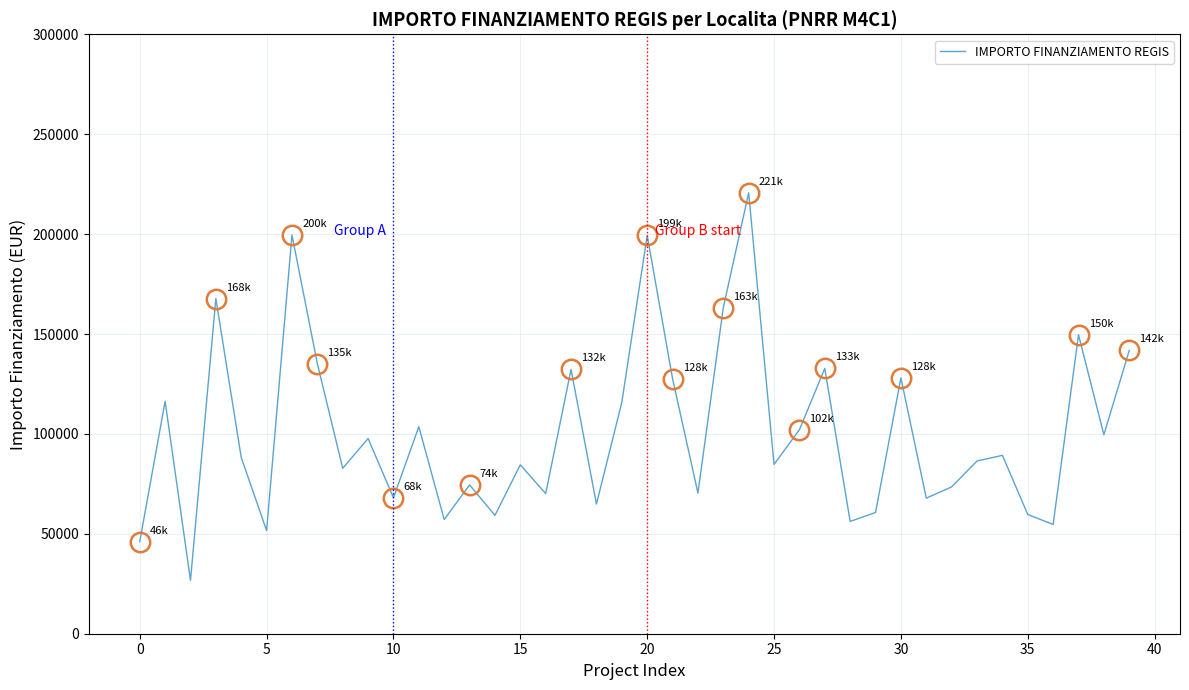

Count the number of categories in the chart.

40